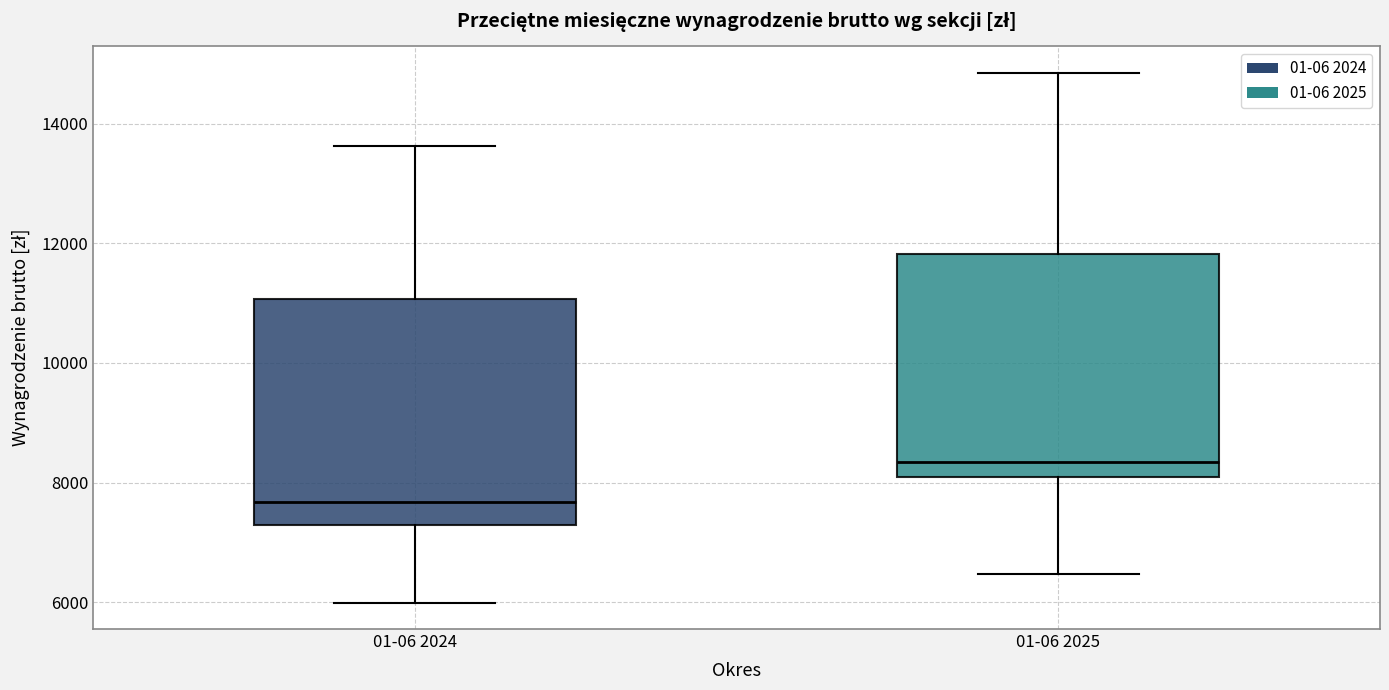

Which box has the lowest median line?

01-06 2024